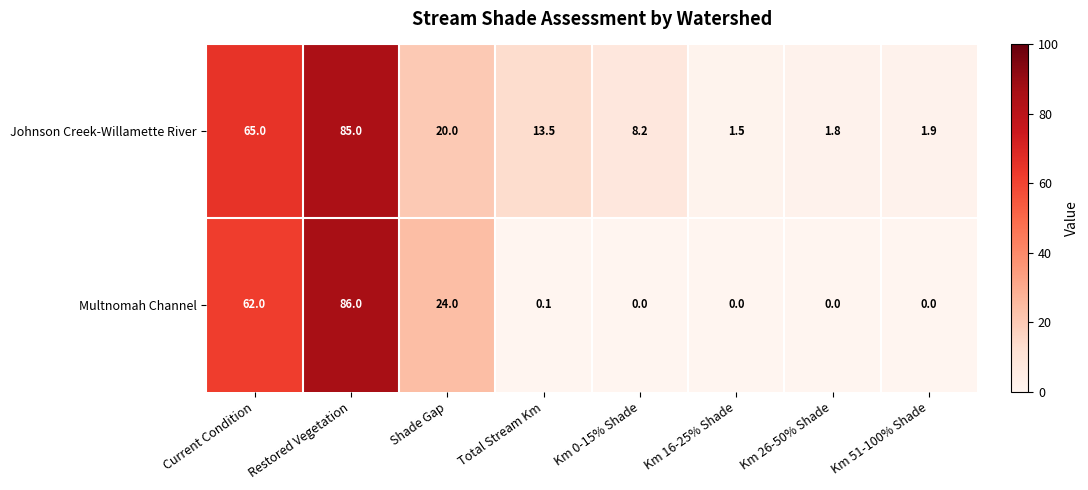

Reading left to right, what are all the values shown in this chart?

Johnson Creek-Willamette River: 65.0	85.0	20.0	13.5	8.2	1.5	1.8	1.9
Multnomah Channel: 62.0	86.0	24.0	0.1	0.0	0.0	0.0	0.0